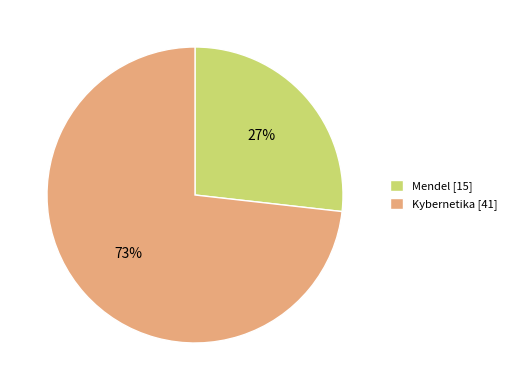

Count the number of slices in the pie.

2